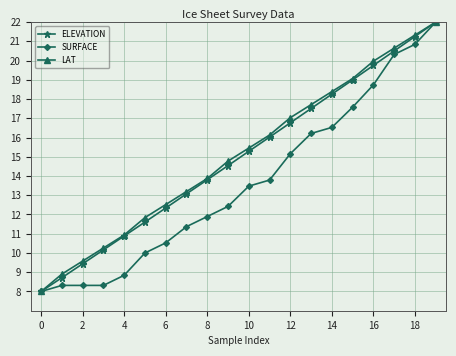

Does the chart display data point markers on the line(s)?

Yes